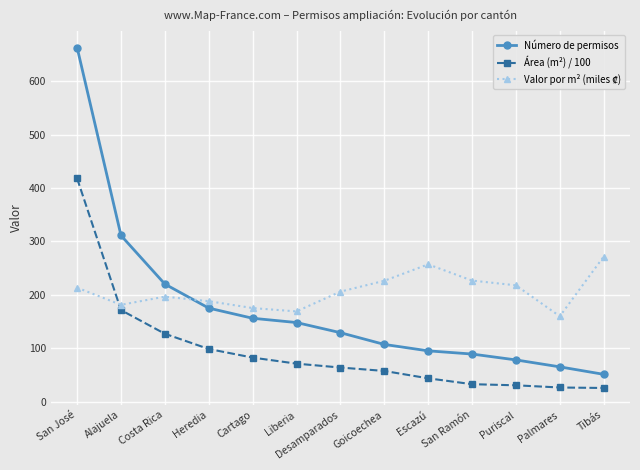

The value of Número de permisos at Tibás is 15.9. True or false?

False